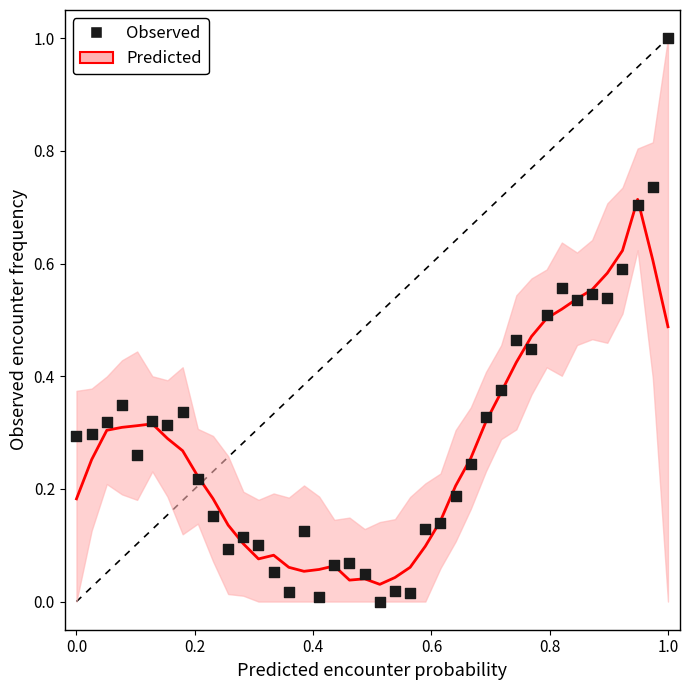

What is the range of Y values (max minus min)?

1.0